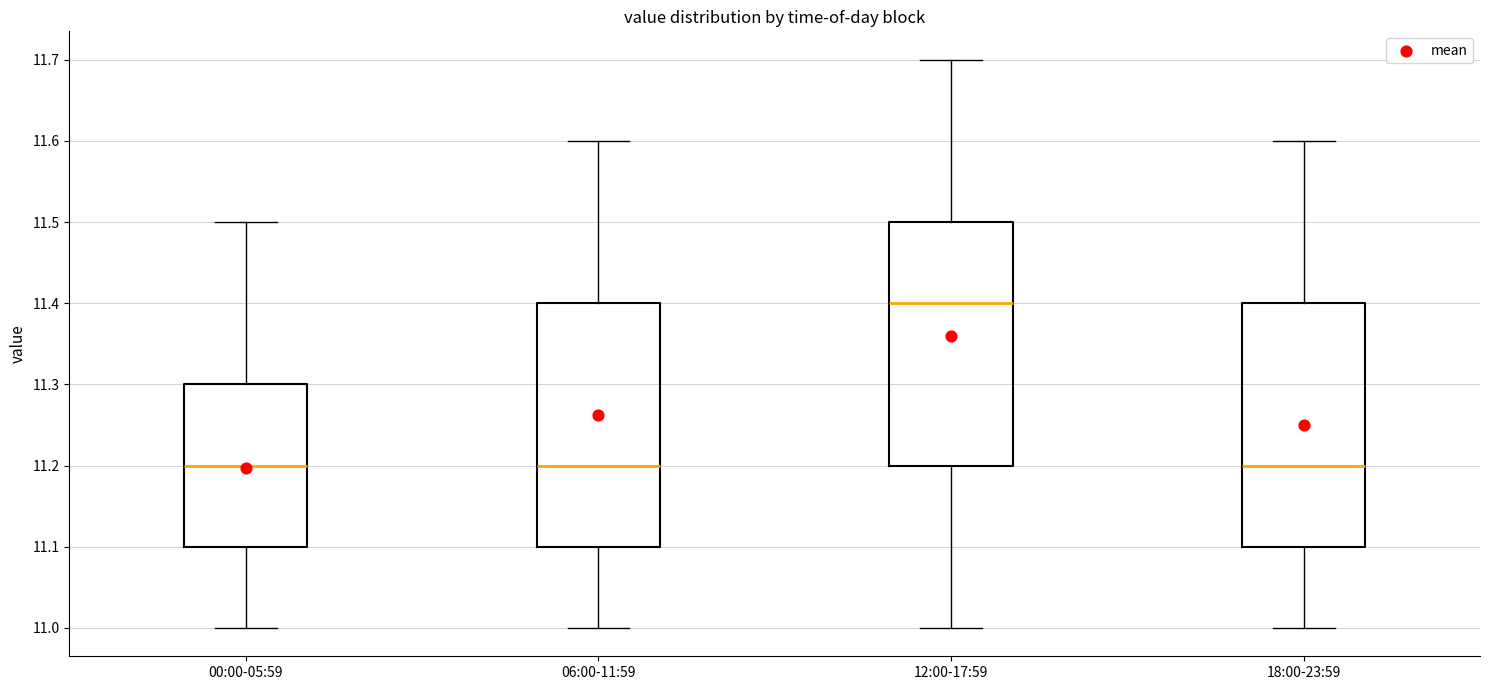

Where is the lower edge of the box for 18:00-23:59 on the y-axis? The values are not printed on the chart, so give them approximately, as read against the axis.

11.1